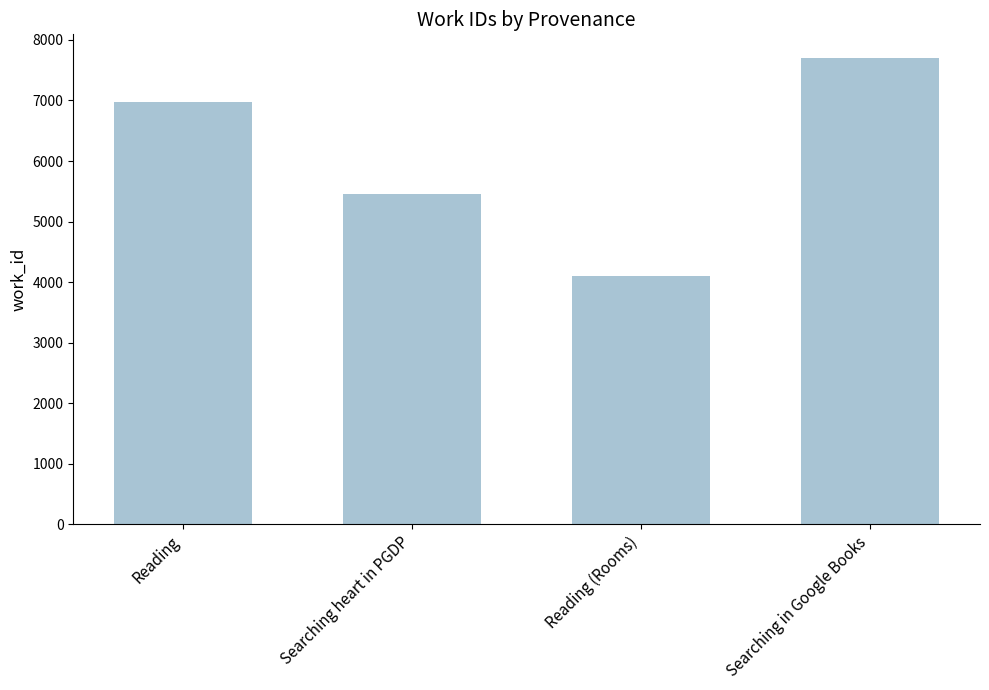

True or false: the data shows 4103 at Reading (Rooms).

True